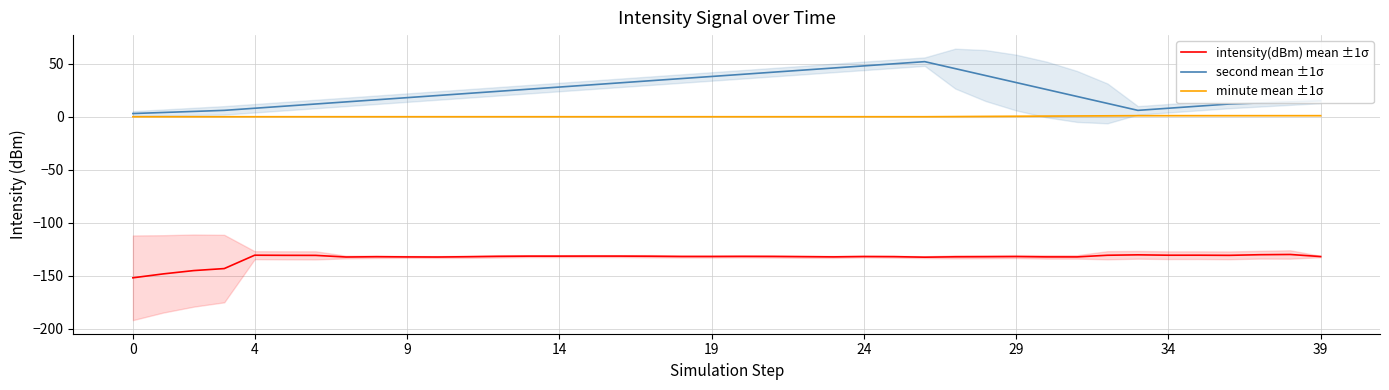

True or false: minute mean ±1σ and second mean ±1σ cross at least once.

False